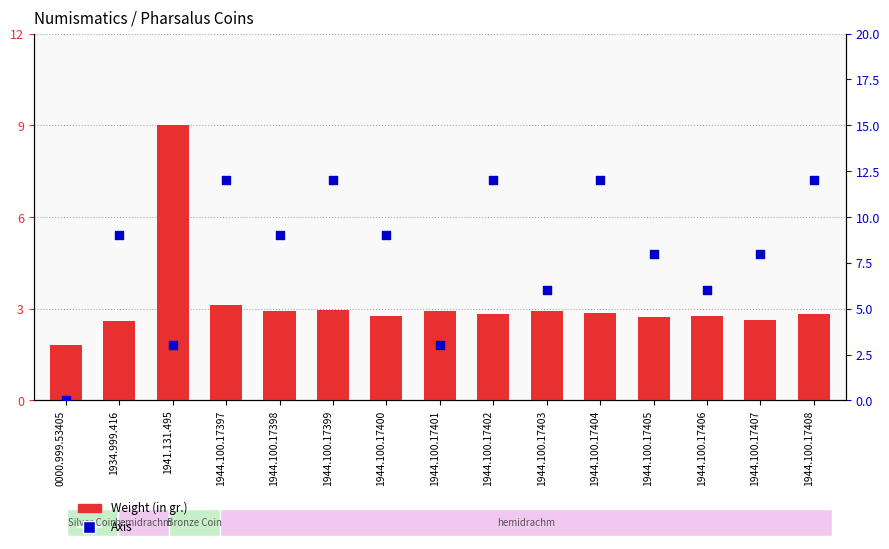

What is the total value across all series at 1944.100.17407?

10.6